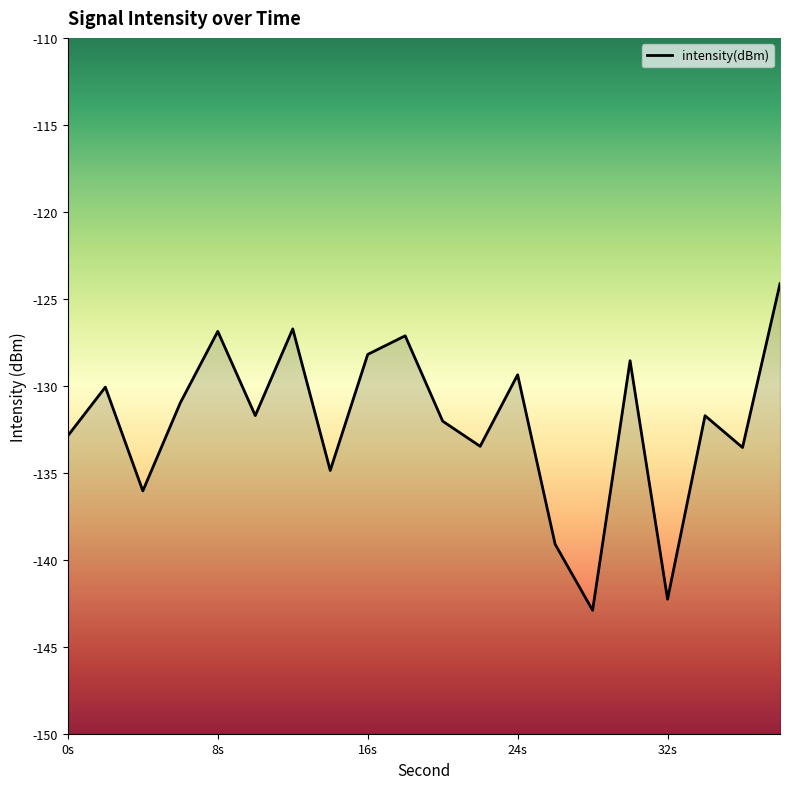

What is the greatest value displayed?

-124.1